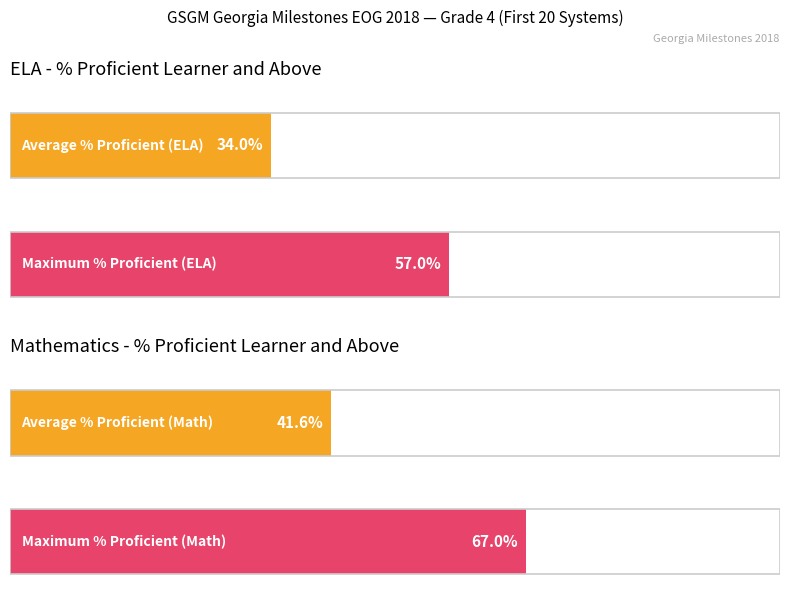

What is the average value of the % Proficient Learner and Above (Math) series?

42